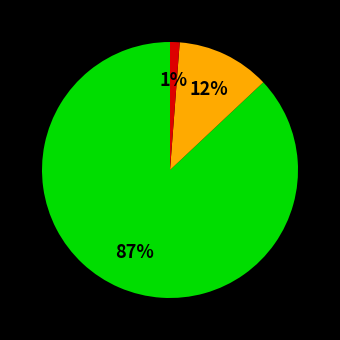

How many segments does this pie chart have?

3